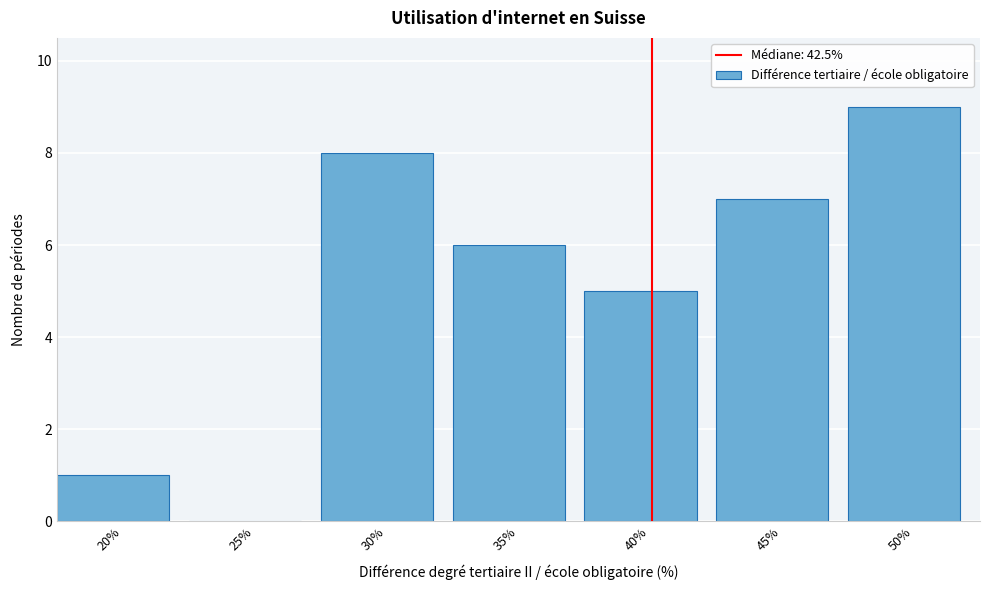

Reading left to right, extract all data points from this chart.

20%=1	25%=0	30%=8	35%=6	40%=5	45%=7	50%=9